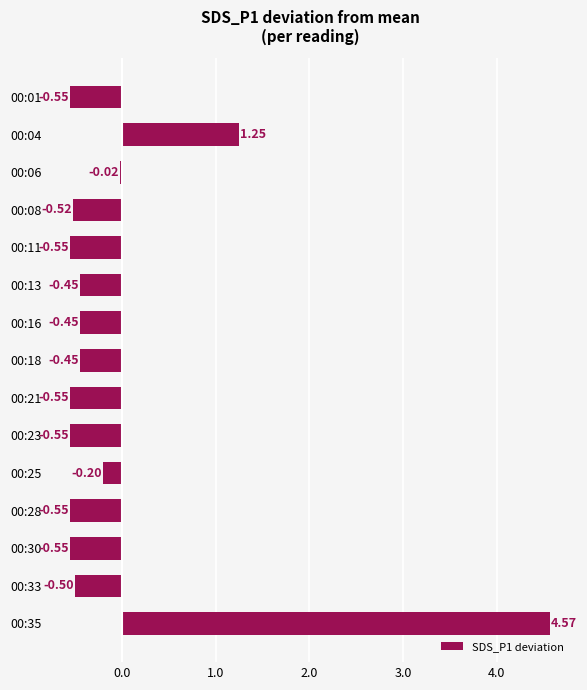

What is the difference between the maximum and minimum values?

5.1